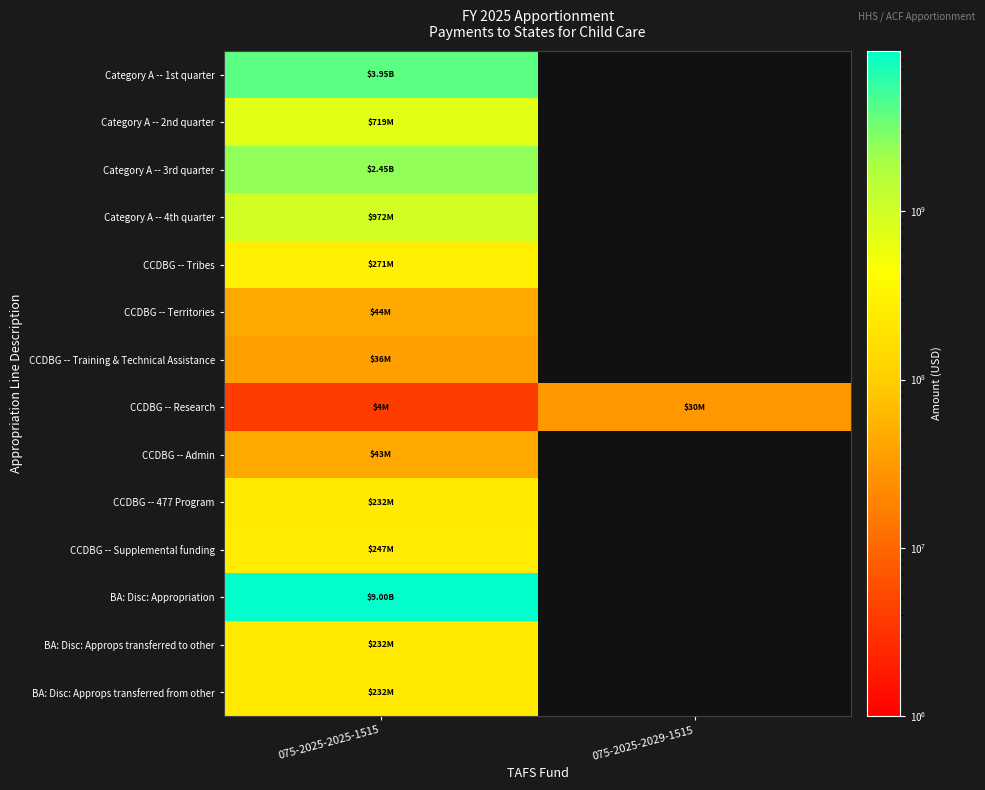

What is the difference between the highest and lowest values at 075-2025-2025-1515?

8992479702.0